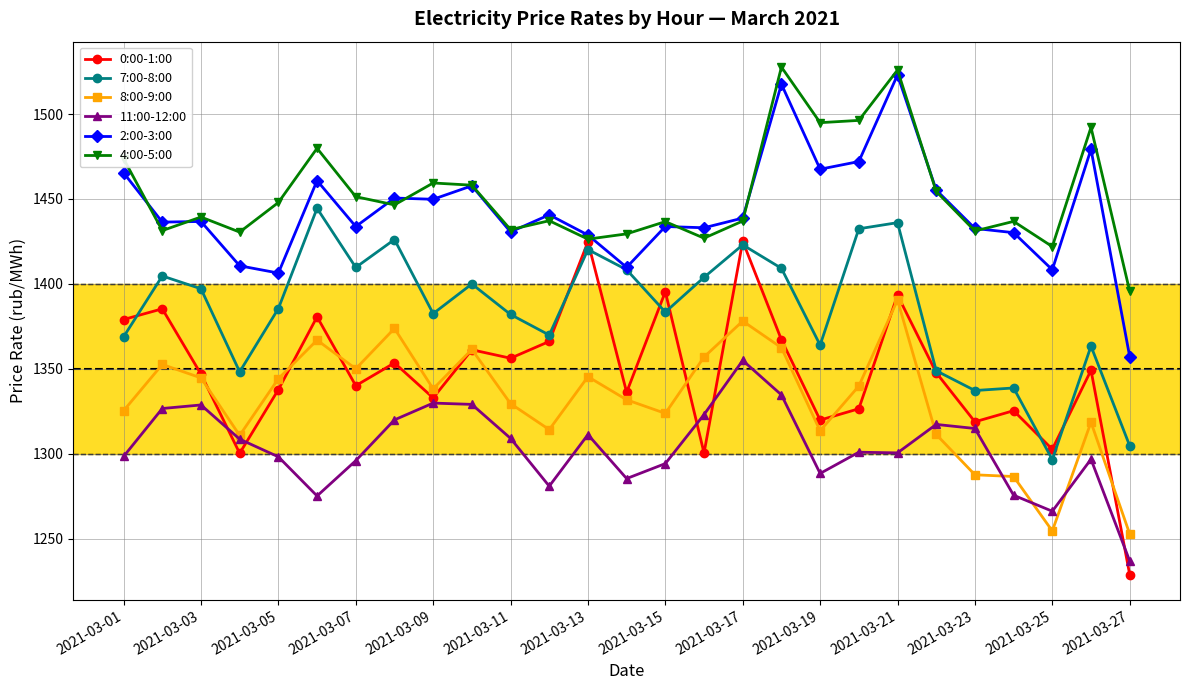

How many lines are shown in the chart?

6